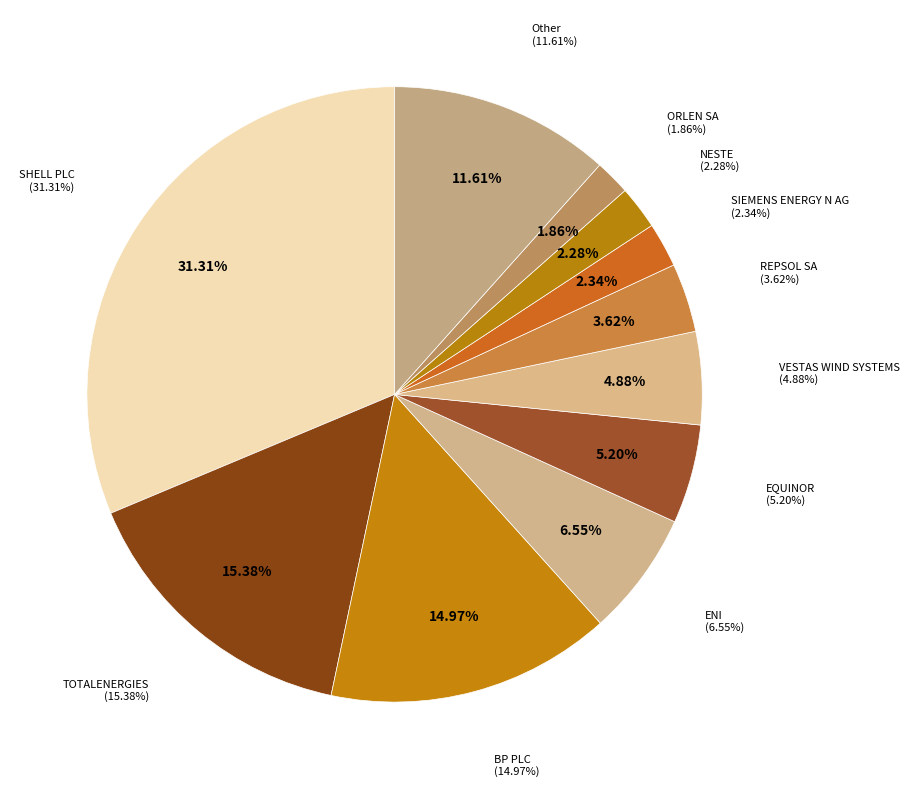

To the nearest percent, what portion does REPSOL SA represent?

4%